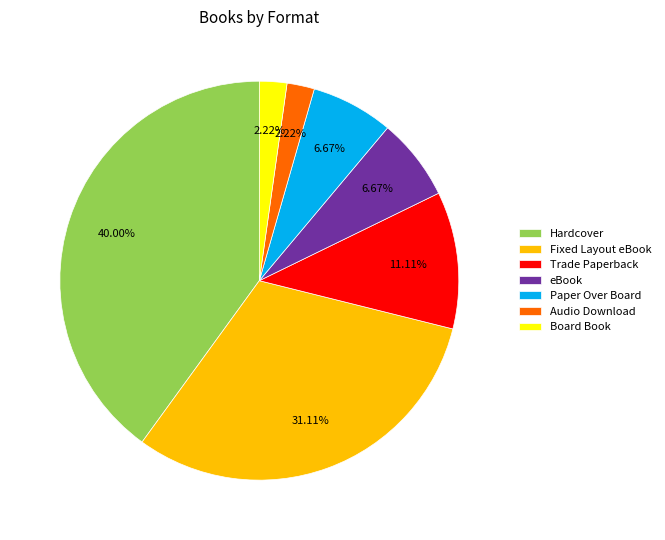

Is Hardcover the majority of the pie?

No